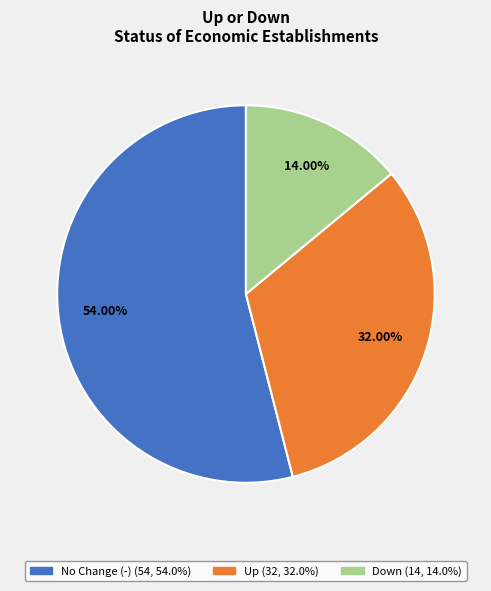

Count the number of slices in the pie.

3